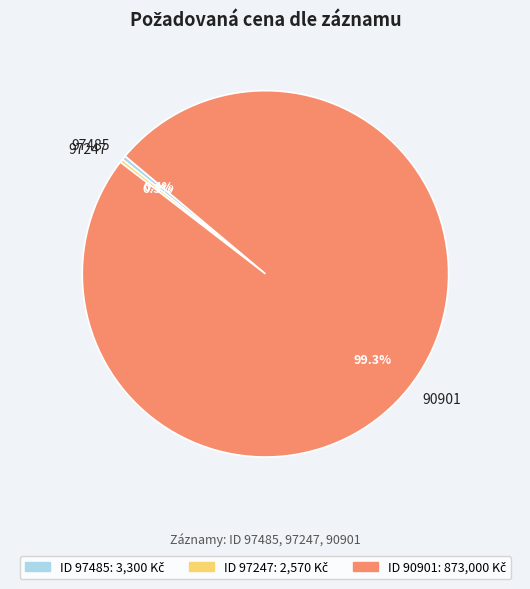

Approximately how many times larger is the value at 97485 compared to 97247?

1.3